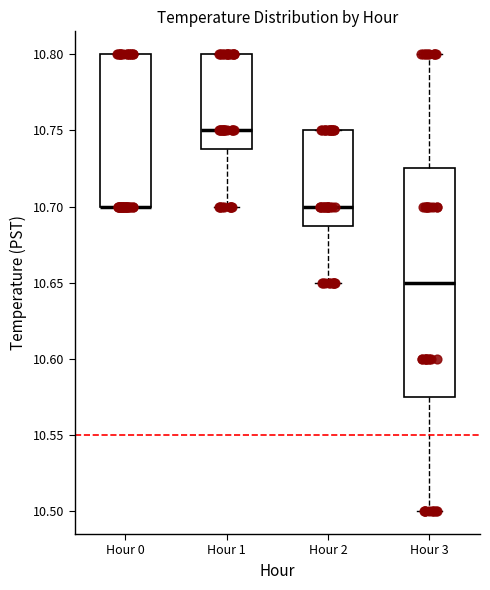

Reading left to right, read every box against the y-axis: the position of its median line, the range the box covers, and the ends of its whiskers. The values are not printed on the chart, so give them approximately, as read against the axis.

Hour 0: median 10.700 (drawn on the box's lower edge), box 10.700 to 10.800, whiskers 10.700 to 10.800
Hour 1: median 10.750, box 10.740 to 10.800, whiskers 10.700 to 10.800
Hour 2: median 10.700, box 10.690 to 10.750, whiskers 10.650 to 10.750
Hour 3: median 10.650, box 10.575 to 10.725, whiskers 10.500 to 10.800